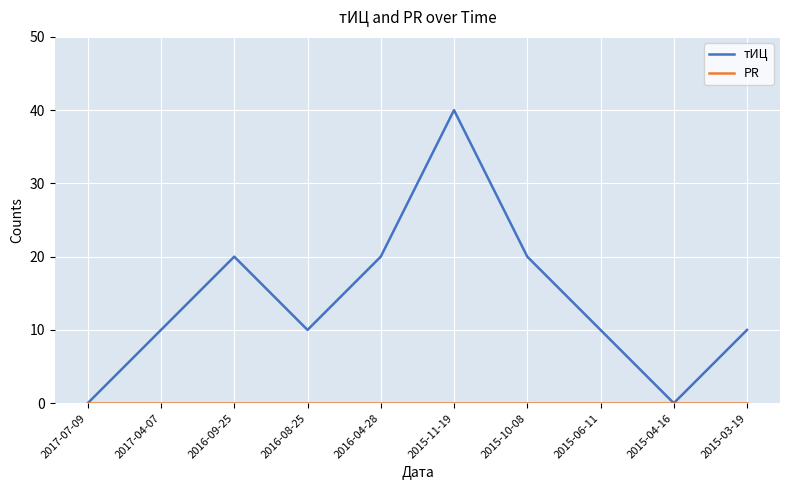

Count the тИЦ values in the range 10 to 20.

7